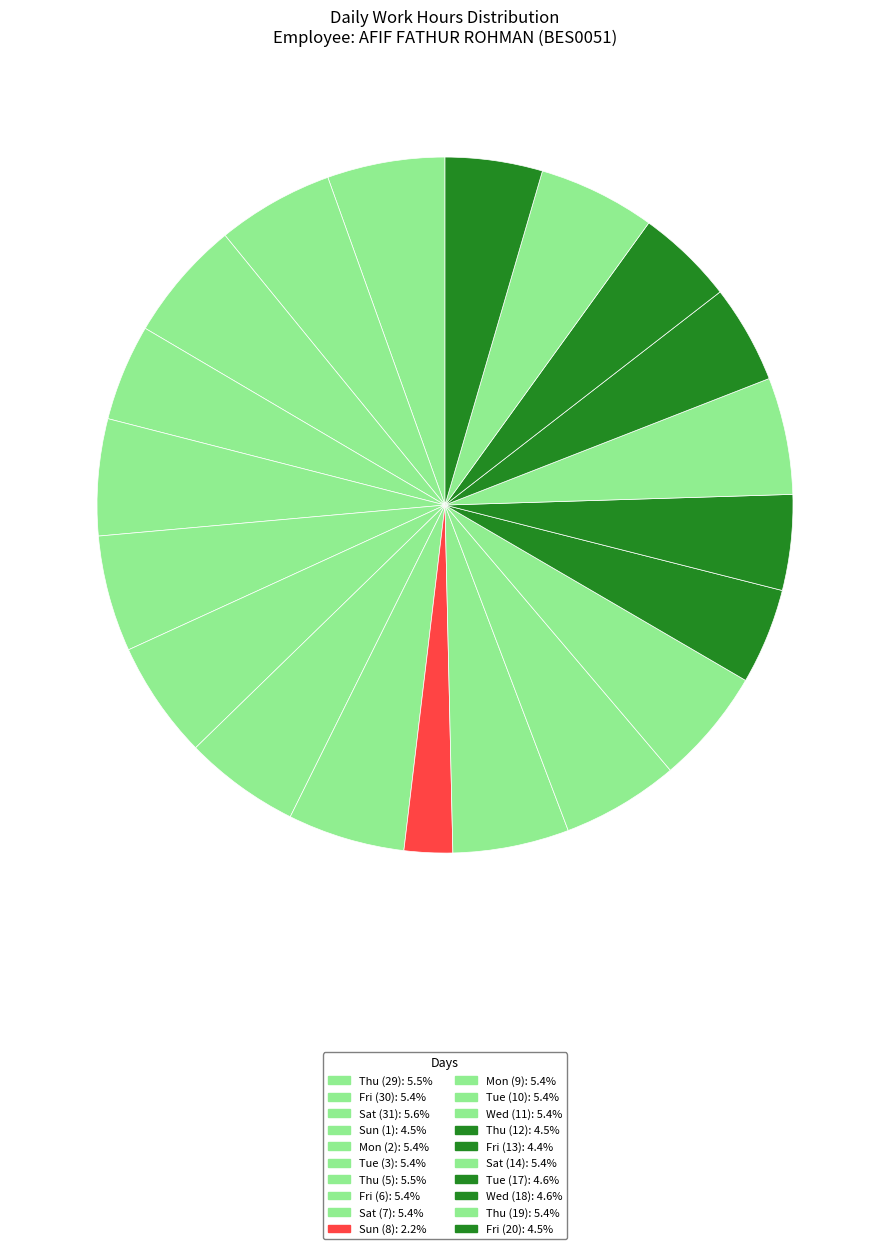

Which slice is the smallest?

Sun (8)